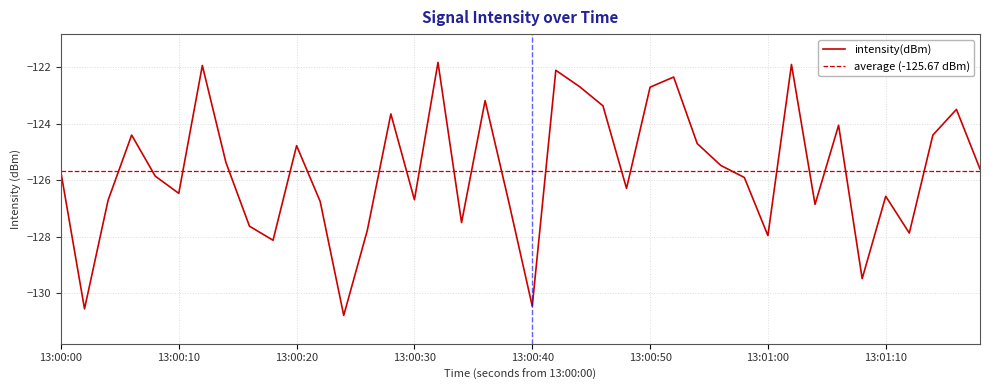

What is the smallest value displayed?

-130.8